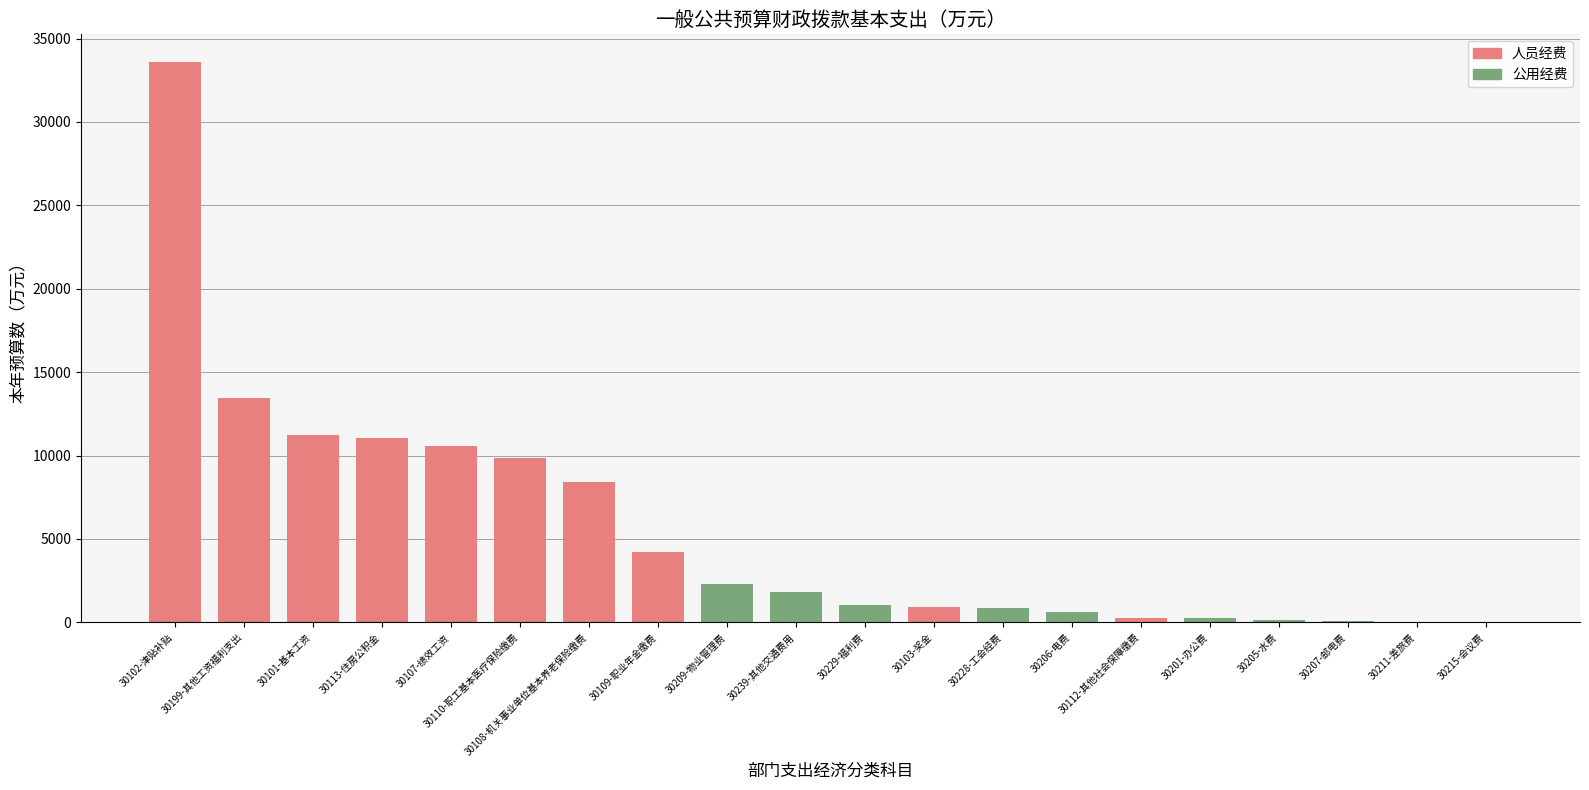

Where does the data first go above 1820?

30102-津贴补贴